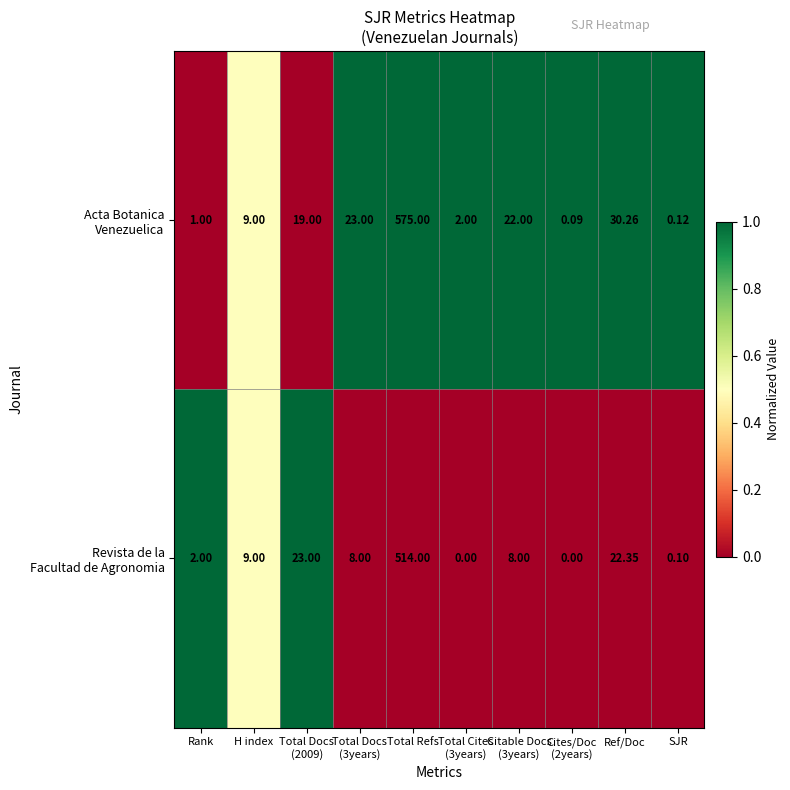

At which category is the sum across all series the highest?

Total Refs